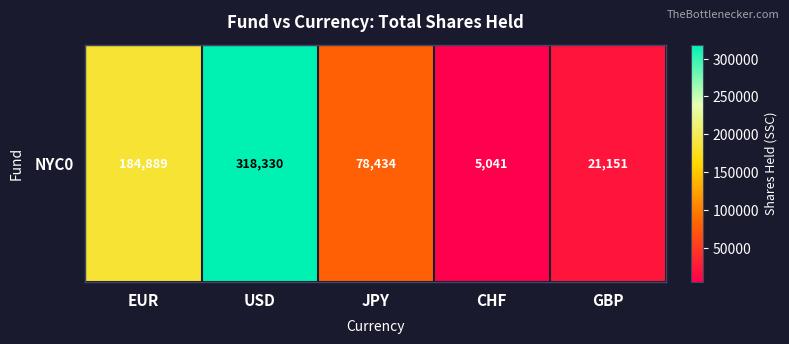

How many values exceed 78434?

2